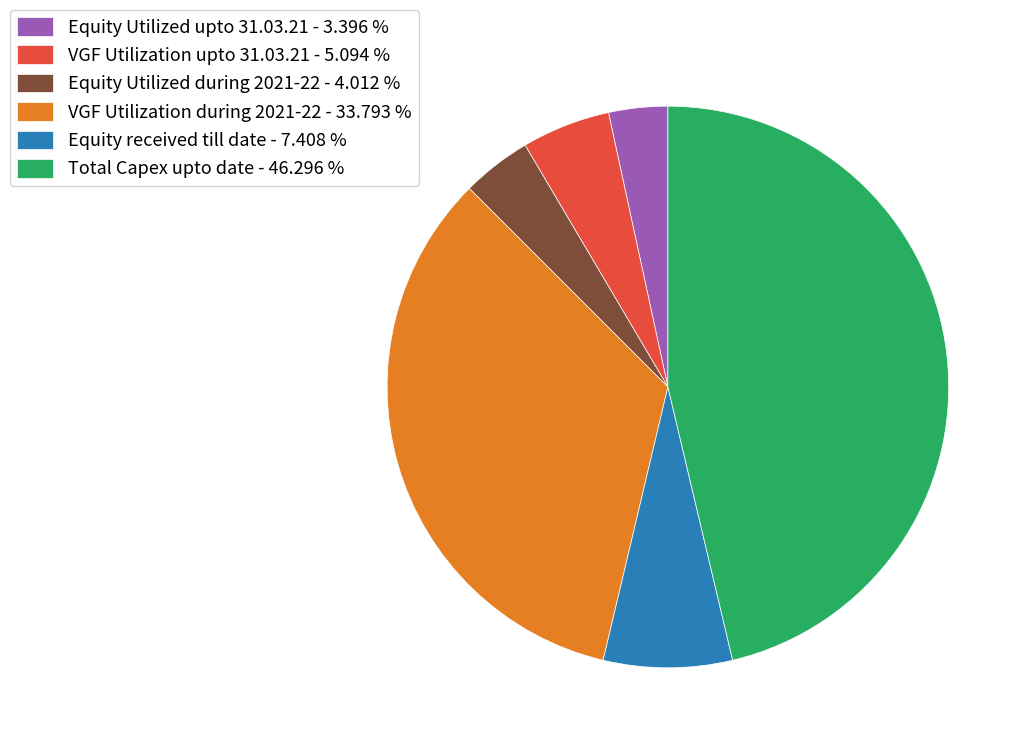

Combined, do Equity Utilized upto 31.03.21 - 3.396 % and Equity received till date - 7.408 % account for over 50%?

No